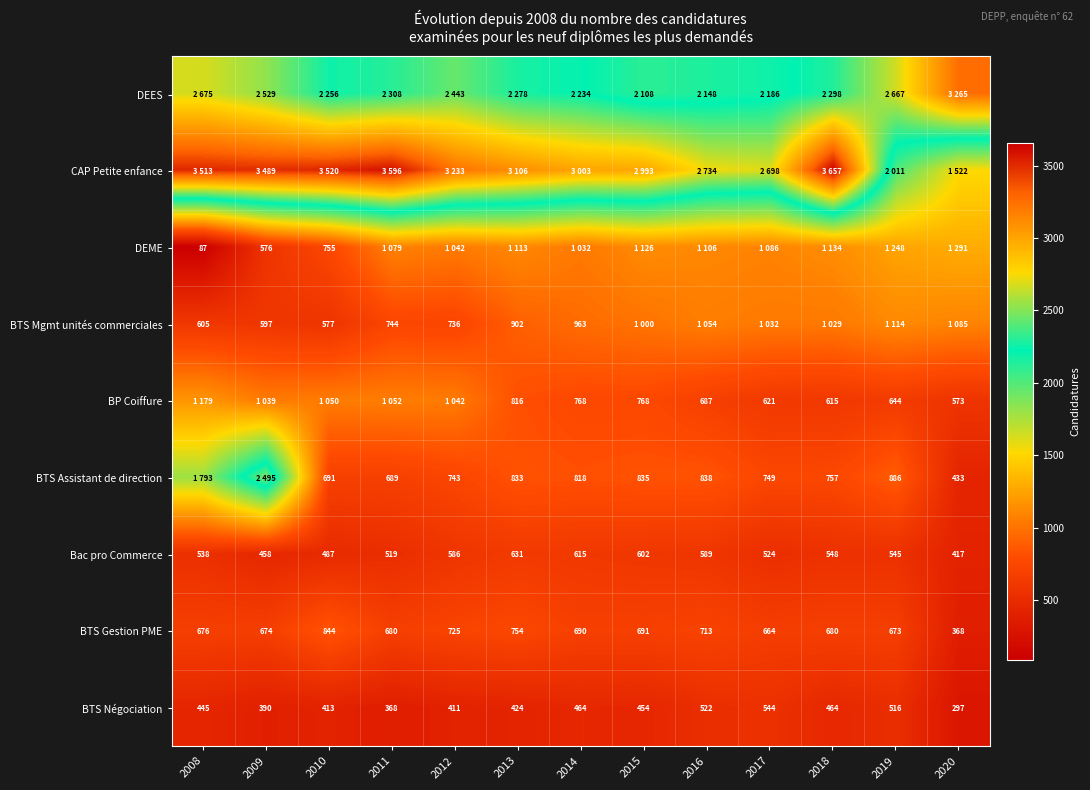

At how many categories does at least one series exceed 1443?

13